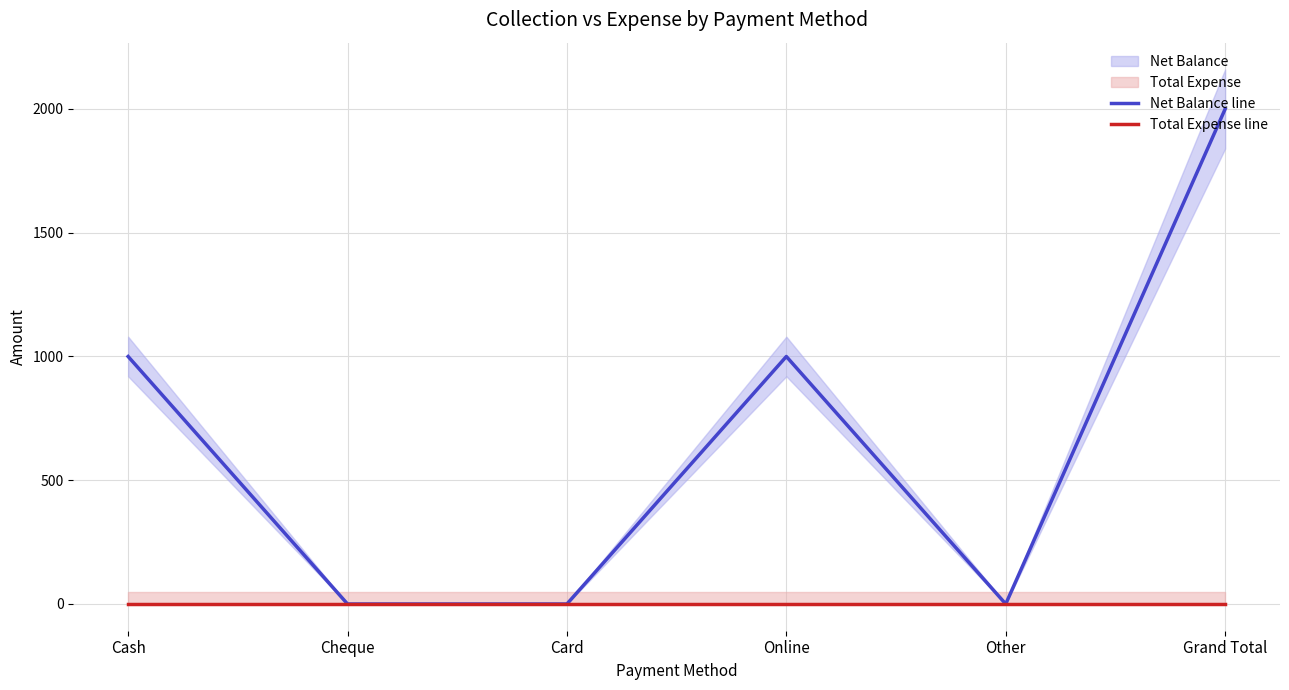

Does the chart have visible grid lines?

Yes